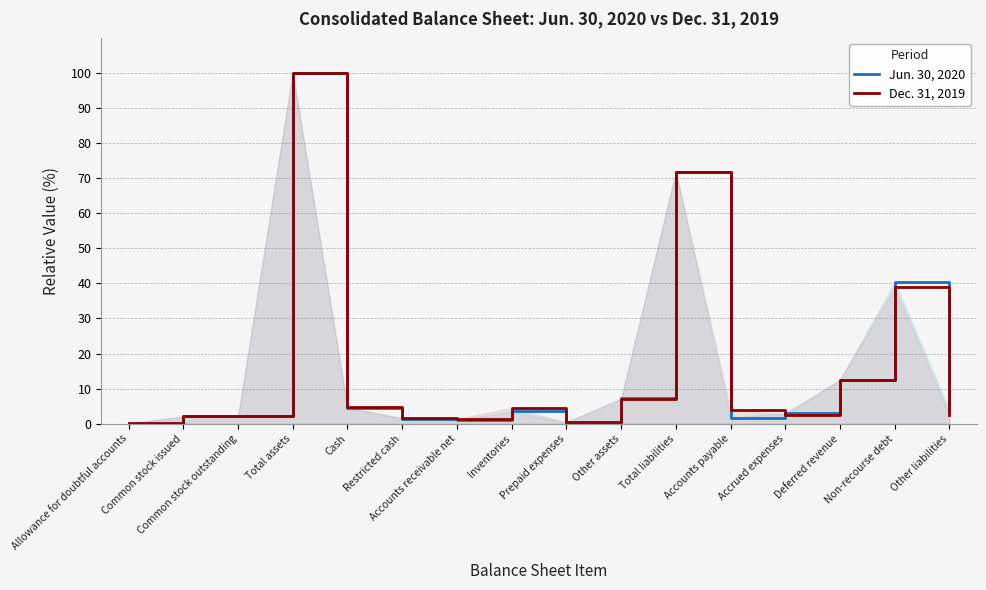

What position from the right is Other liabilities?

1